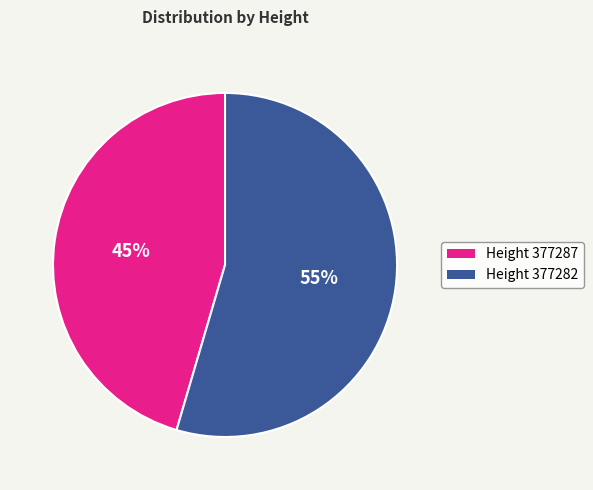

Does any single category account for the majority?

Yes